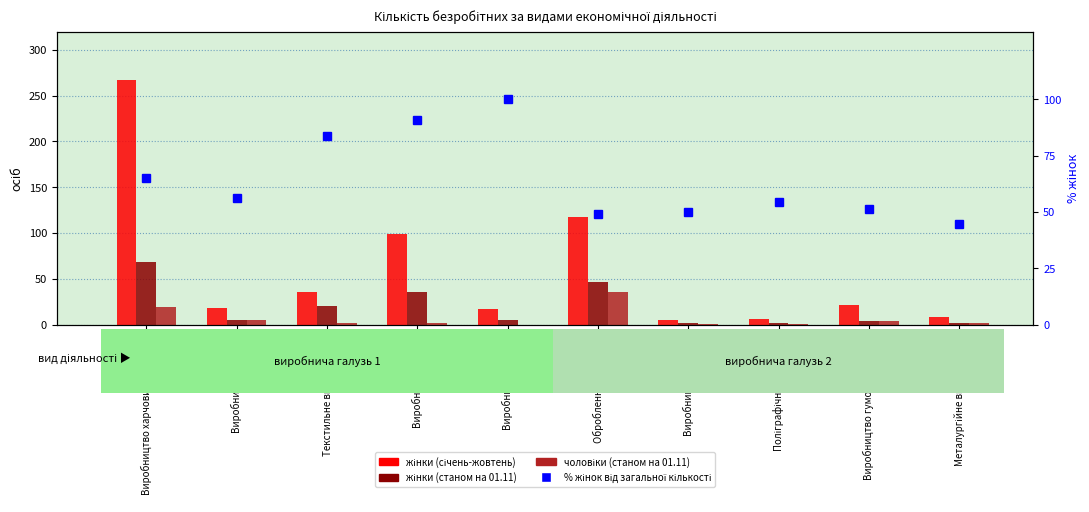

What is the total value across all series at Оброблення деревини?

248.9